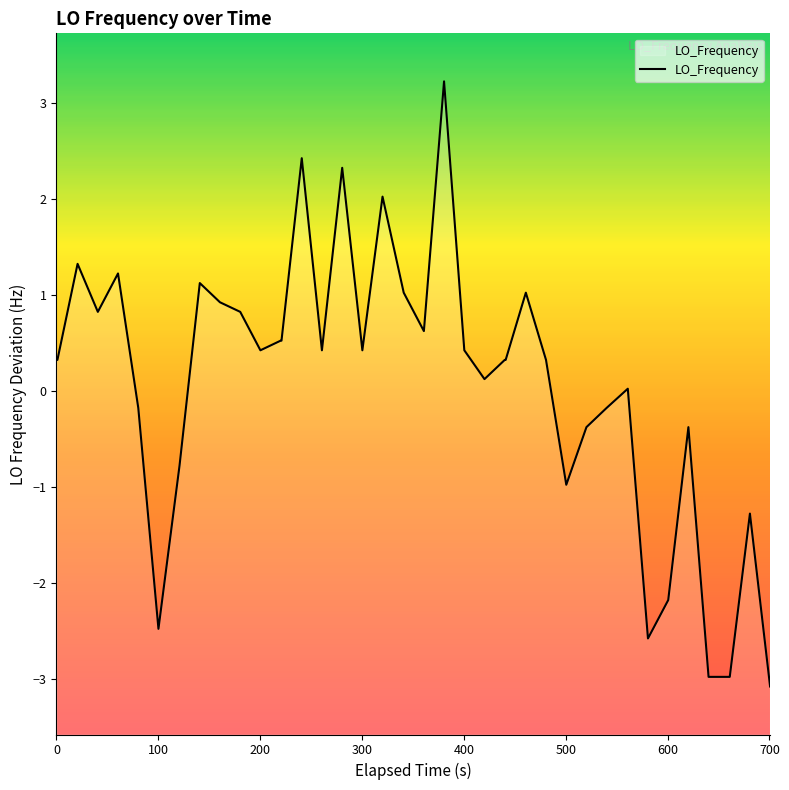

What is the maximum value shown in the chart?

3.2